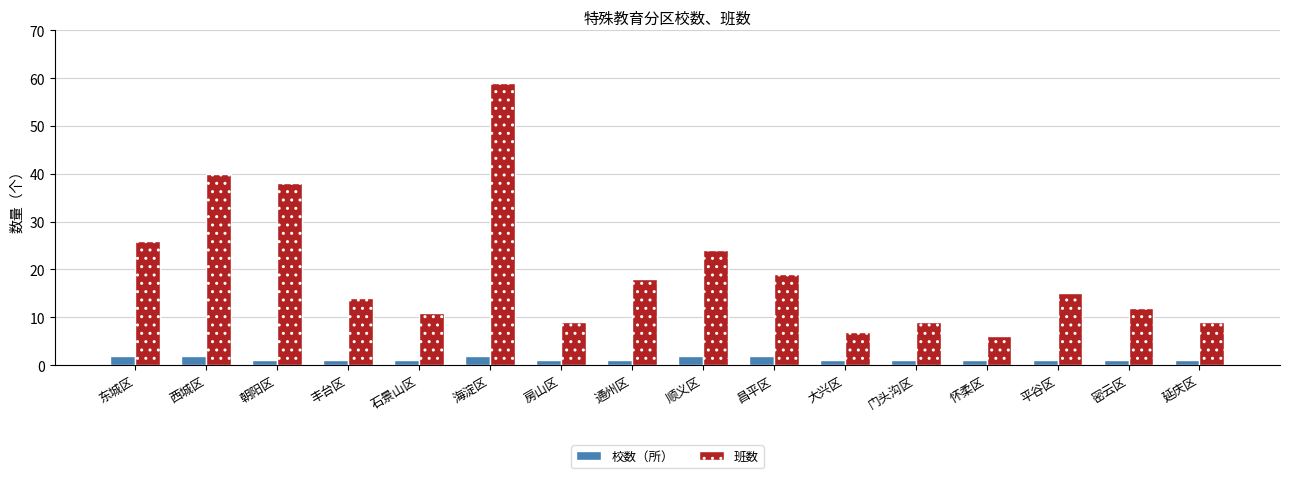

Between 丰台区 and 昌平区, which series saw the biggest shift?

班数